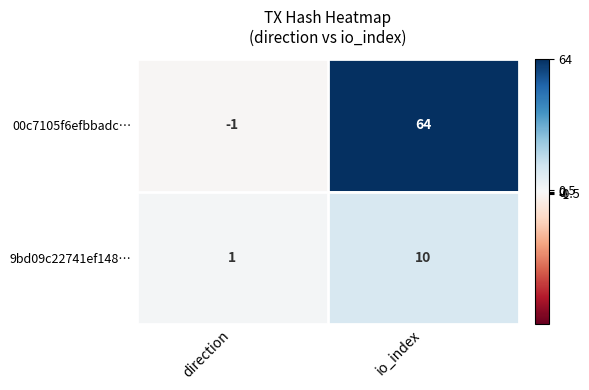

Which series has the largest range (max minus min)?

00c7105f6efbbadc…